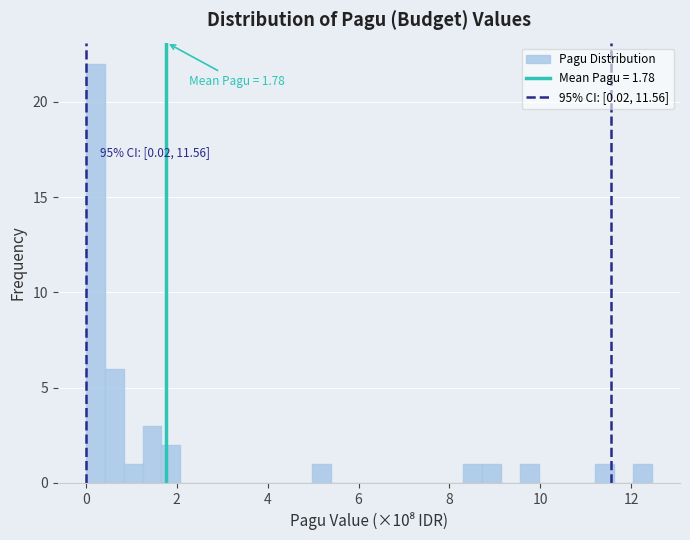

Read against the x-axis, roughly where is the centre of the tallest bar?

0.2